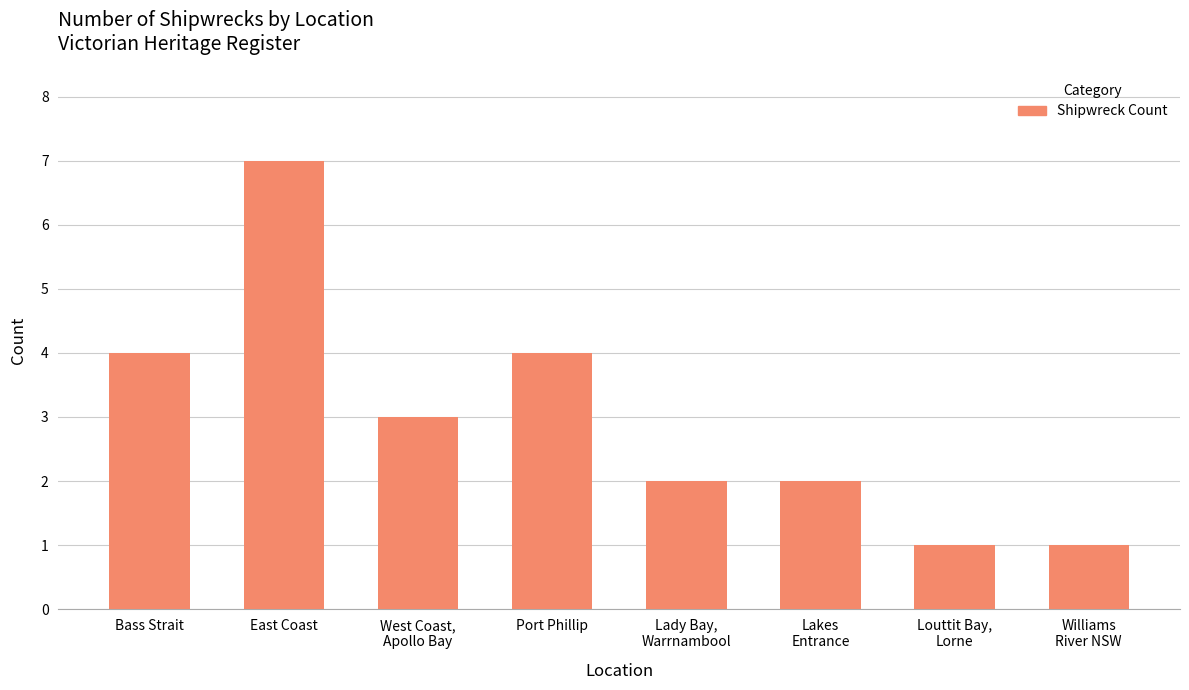

What is the sum of all values?

24